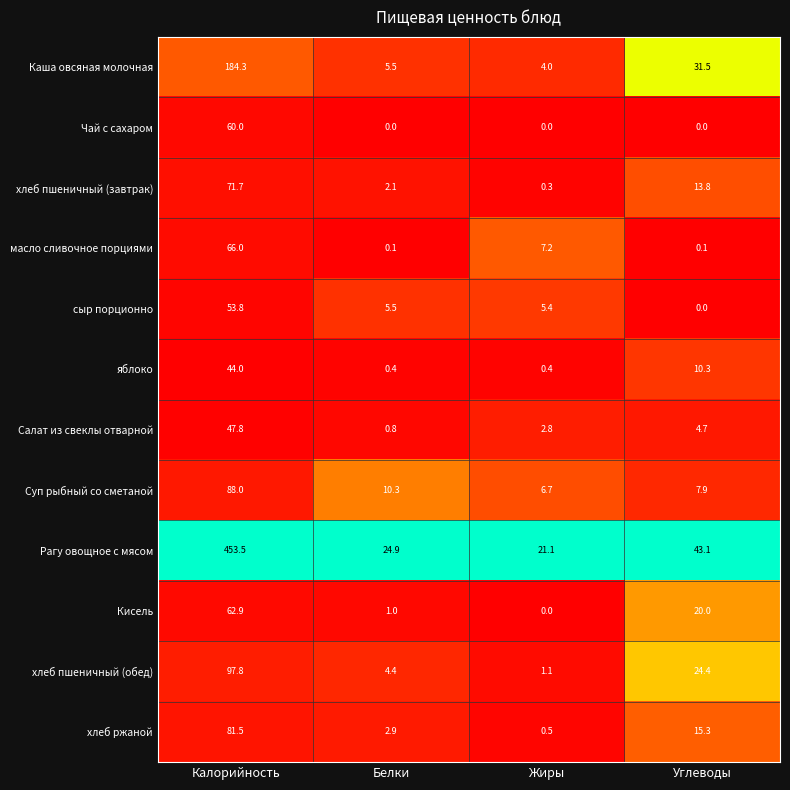

The value of хлеб пшеничный (завтрак) at Калорийность is 15.1. True or false?

False